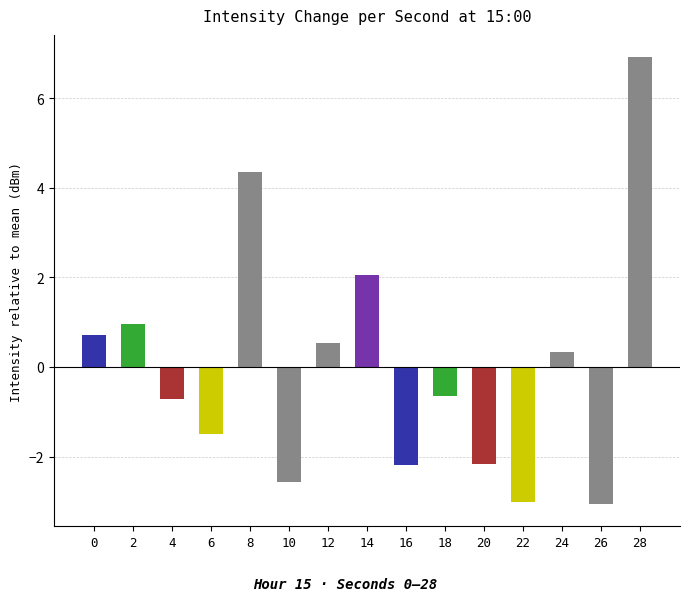

What value does the data have at 26?

-3.1